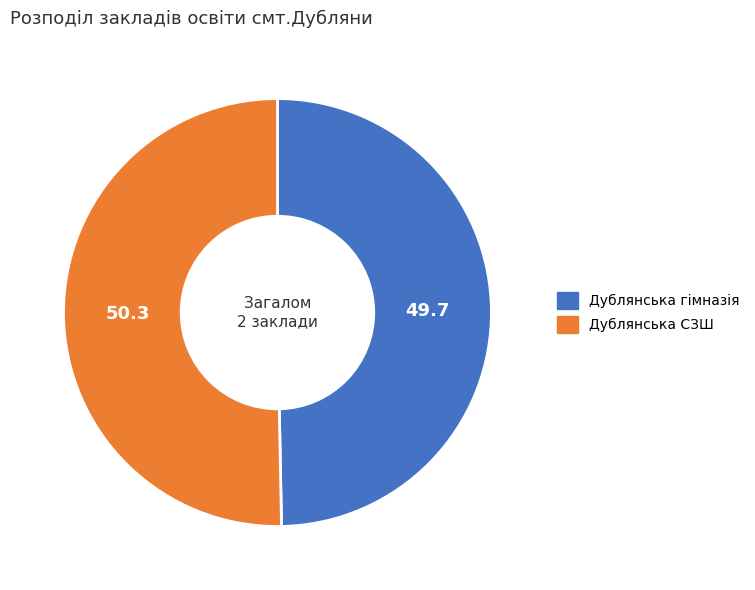

True or false: Дублянська гімназія accounts for 50% of the total.

True